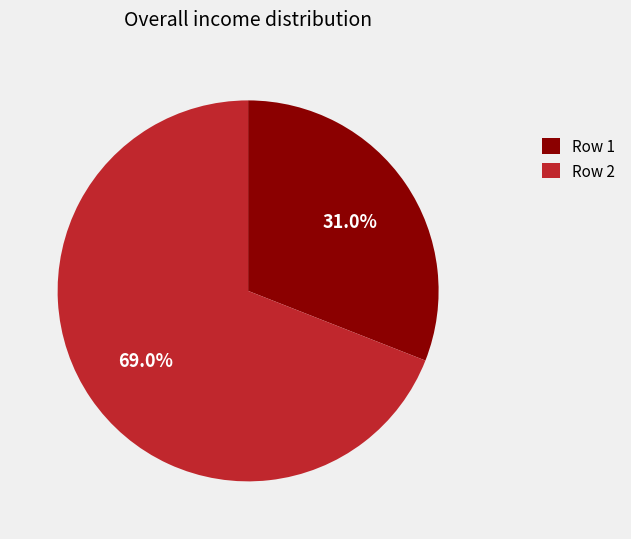

What is the smallest slice in the pie chart?

Row 1